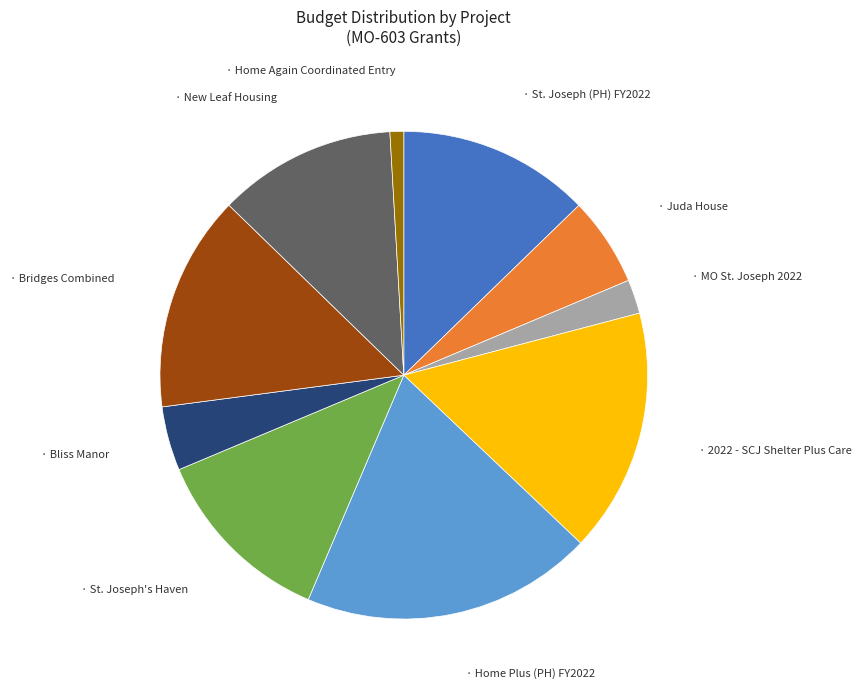

Is there any slice that represents more than half of the pie?

No